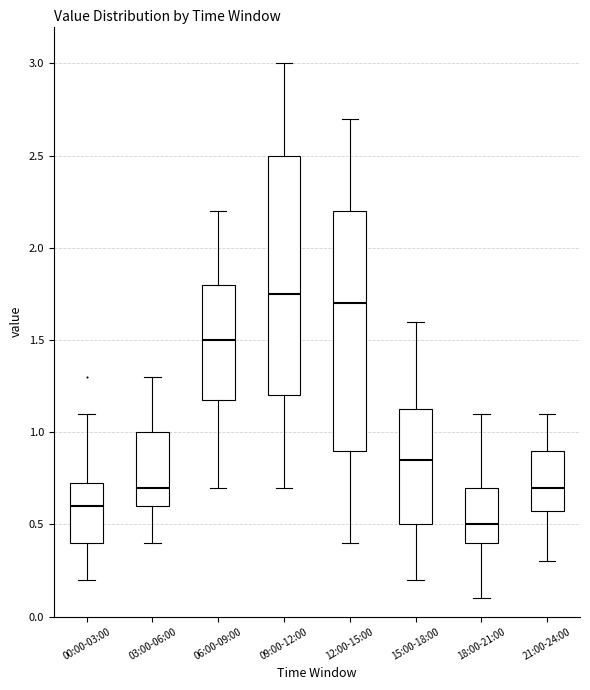

Reading left to right, read every box against the y-axis: the position of its median line, the range the box covers, and the ends of its whiskers. The values are not printed on the chart, so give them approximately, as read against the axis.

00:00-03:00: median 0.60, box 0.40 to 0.75, whiskers 0.20 to 1.10
03:00-06:00: median 0.70, box 0.60 to 1.00, whiskers 0.40 to 1.30
06:00-09:00: median 1.50, box 1.20 to 1.80, whiskers 0.70 to 2.20
09:00-12:00: median 1.75, box 1.20 to 2.50, whiskers 0.70 to 3.00
12:00-15:00: median 1.70, box 0.90 to 2.20, whiskers 0.40 to 2.70
15:00-18:00: median 0.85, box 0.50 to 1.15, whiskers 0.20 to 1.60
18:00-21:00: median 0.50, box 0.40 to 0.70, whiskers 0.10 to 1.10
21:00-24:00: median 0.70, box 0.60 to 0.90, whiskers 0.30 to 1.10